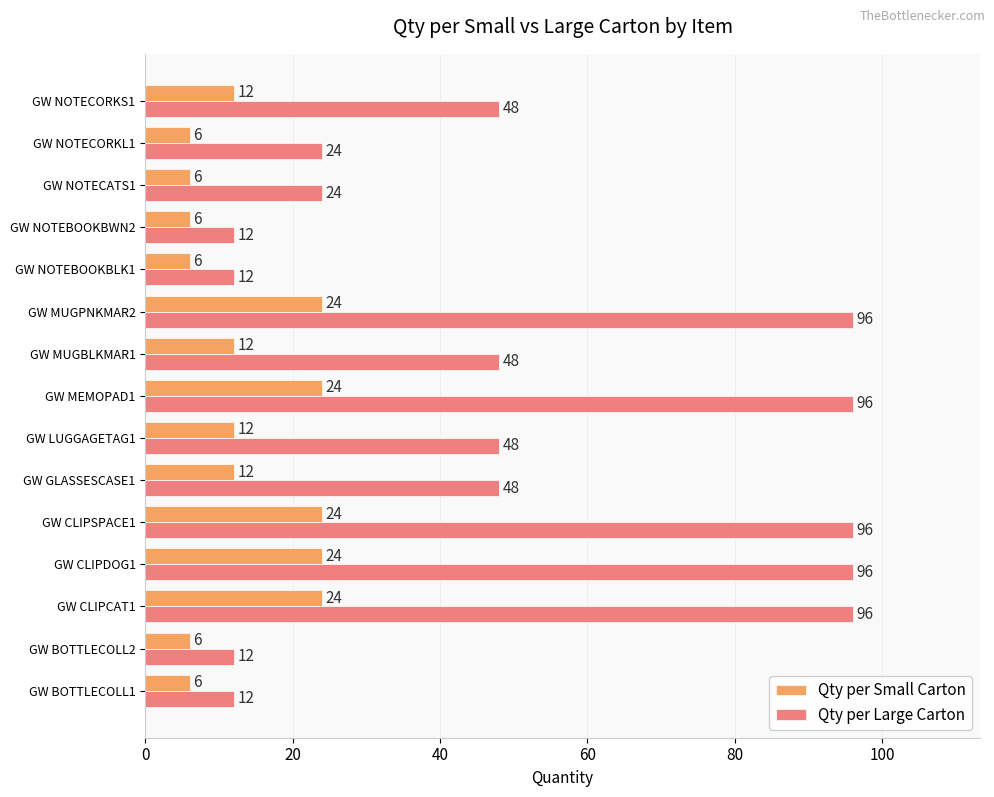

Rank the series by their maximum value, from highest to lowest.

Qty per Large Carton, Qty per Small Carton